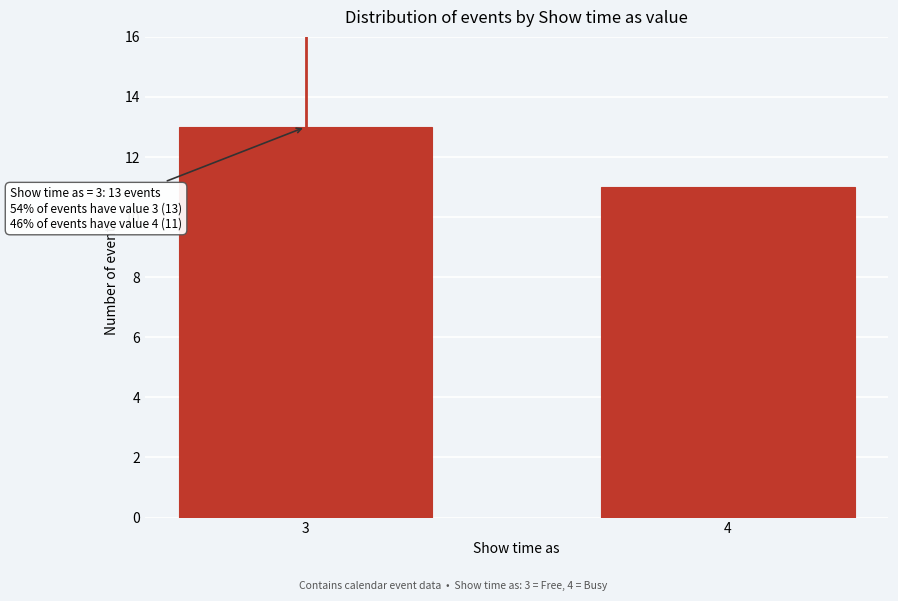

Reading left to right, extract all data points from this chart.

3=13	4=11